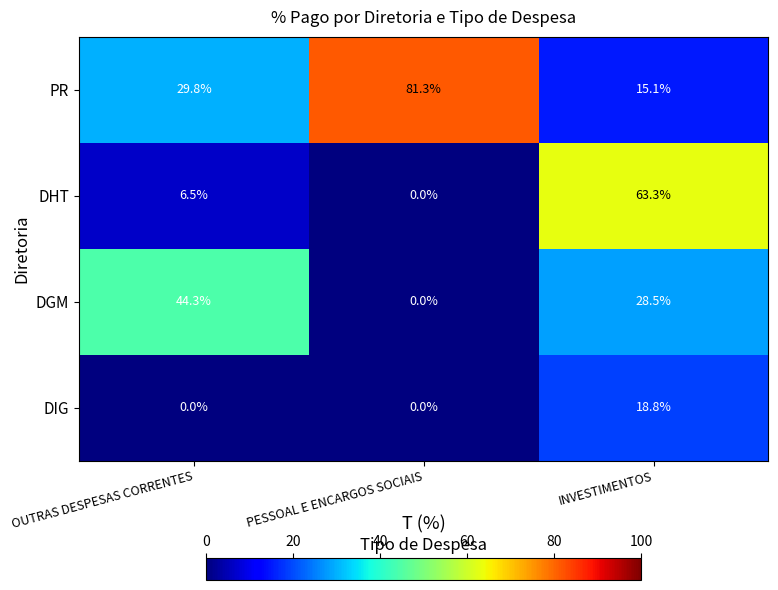

At INVESTIMENTOS, list the series in order from largest to smallest.

DHT, DGM, DIG, PR